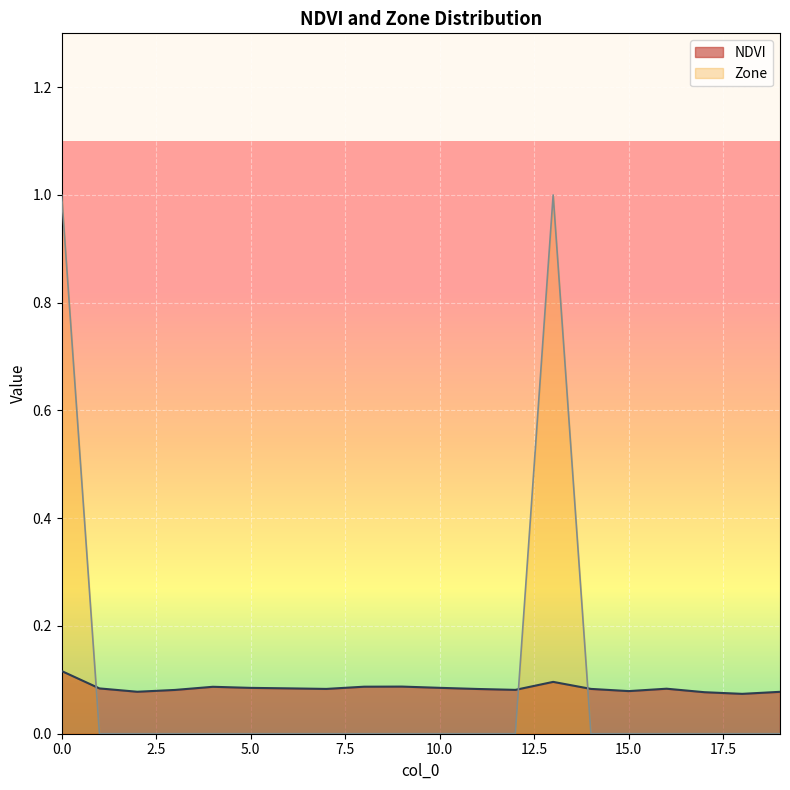

The Zone series shows 0.3 at 11. True or false?

False